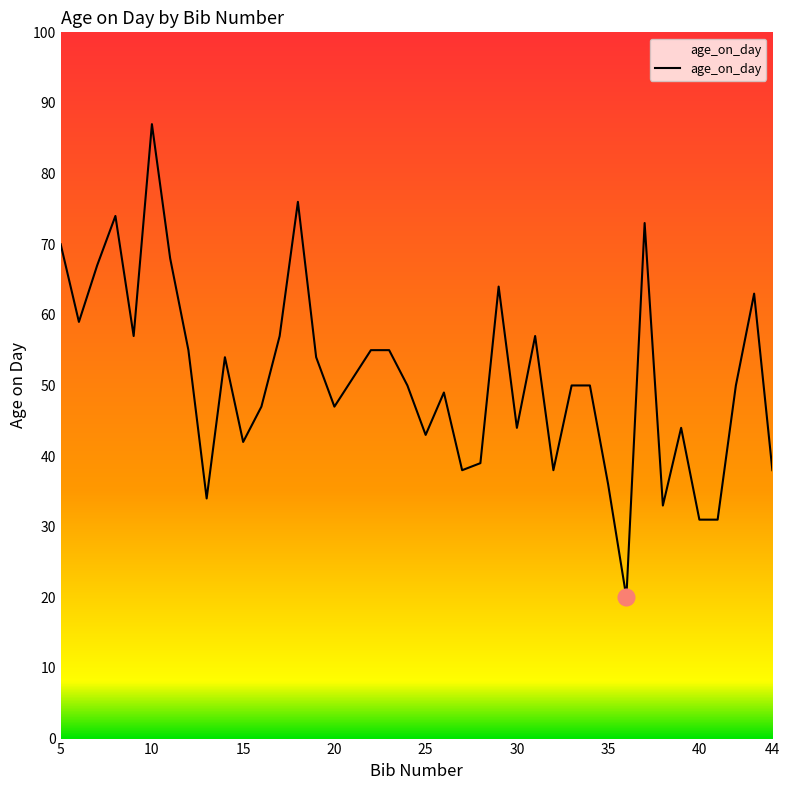

What is the greatest value displayed?

87